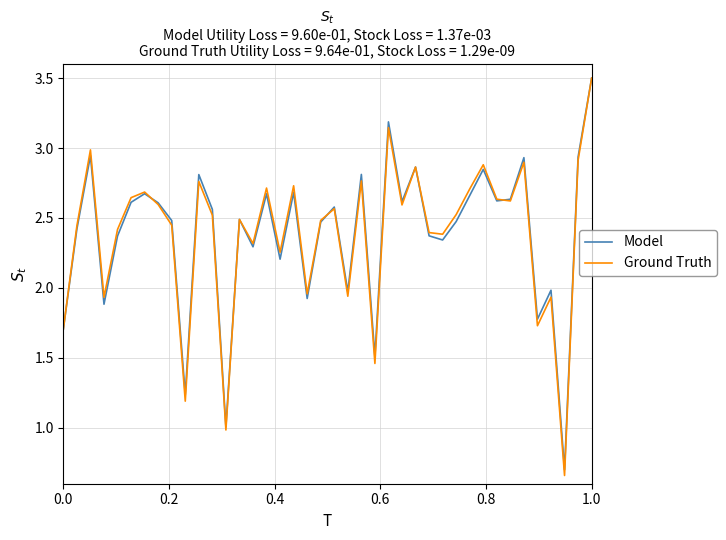

What is the maximum value for Ground Truth?

3.5